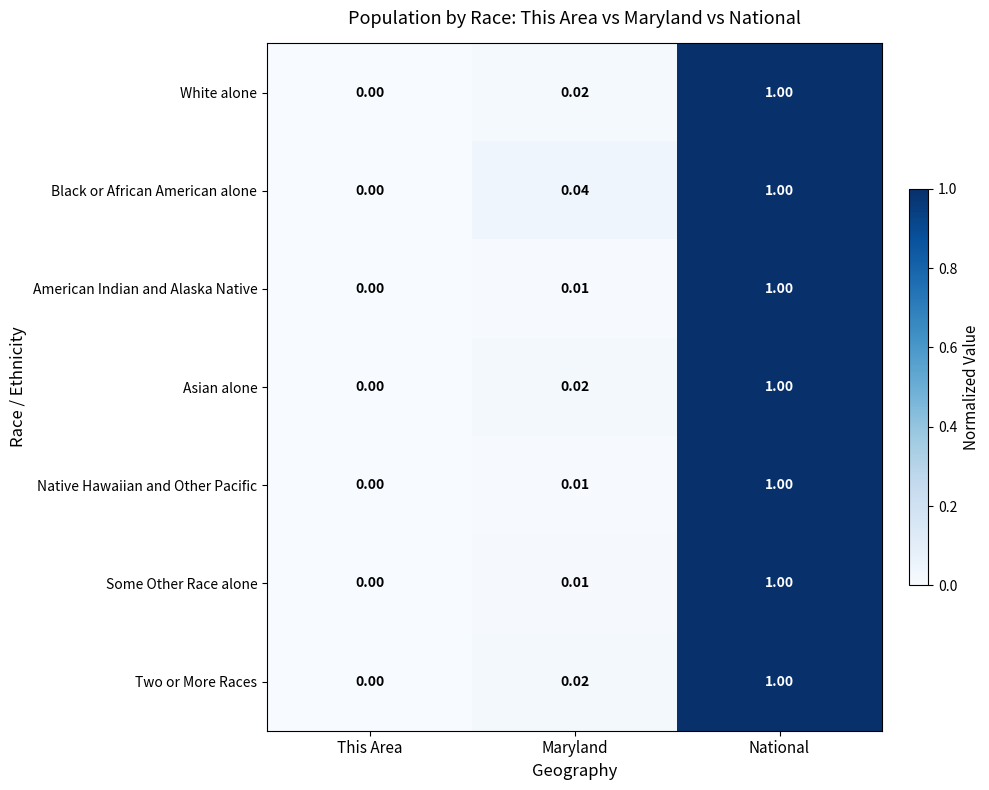

At which label is White alone closest to 0?

This Area